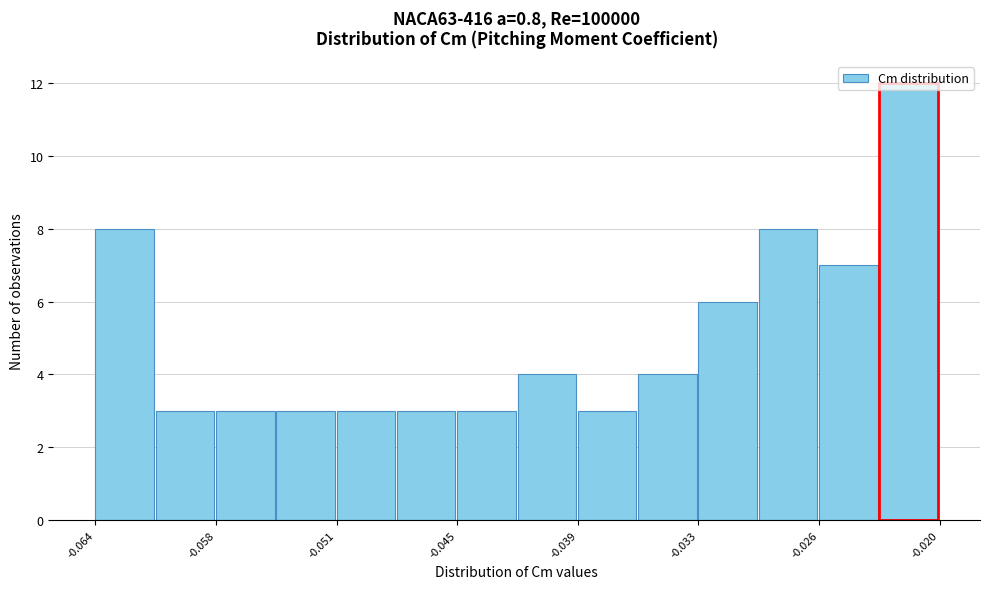

Read against the x-axis, roughly where is the centre of the tallest bar?

-0.022